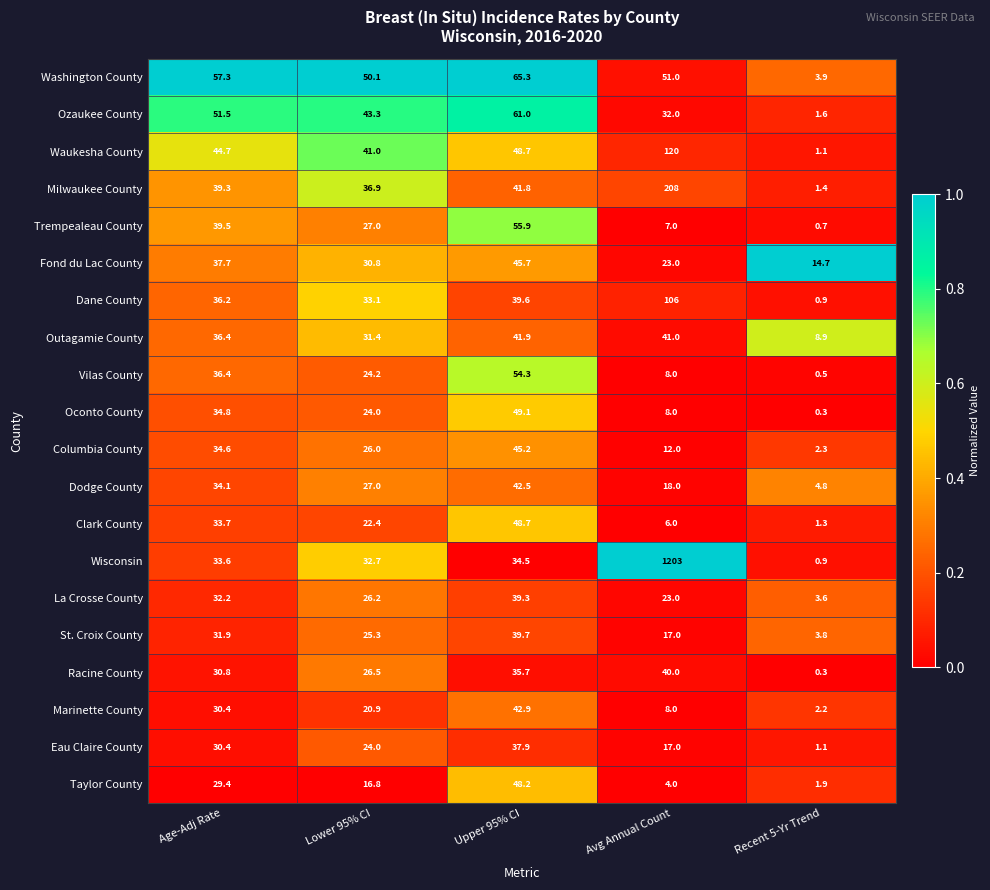

At which label does Eau Claire County first exceed 24?

Age-Adj Rate